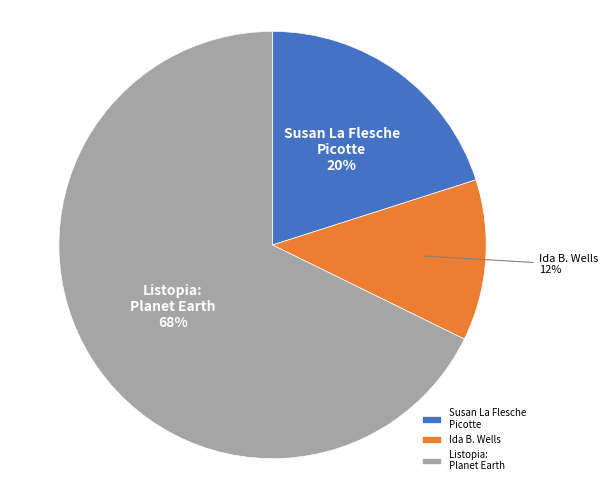

Is the sum of Ida B. Wells and Susan La Flesche Picotte greater than half?

No